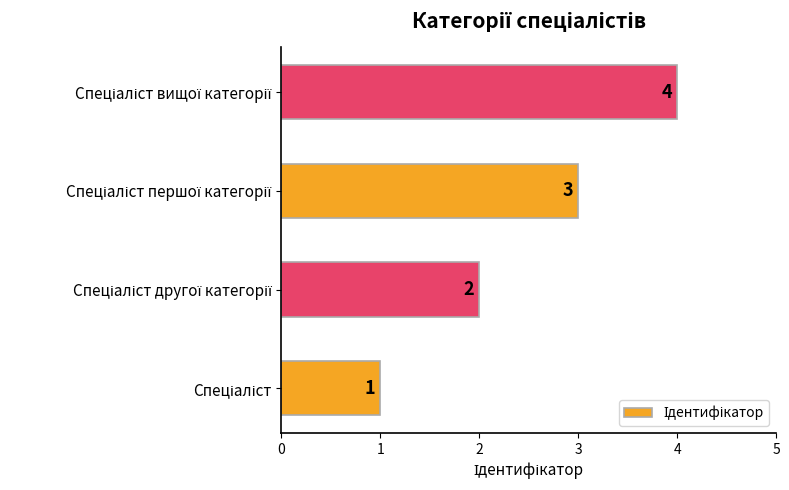

What is the maximum value shown in the chart?

4